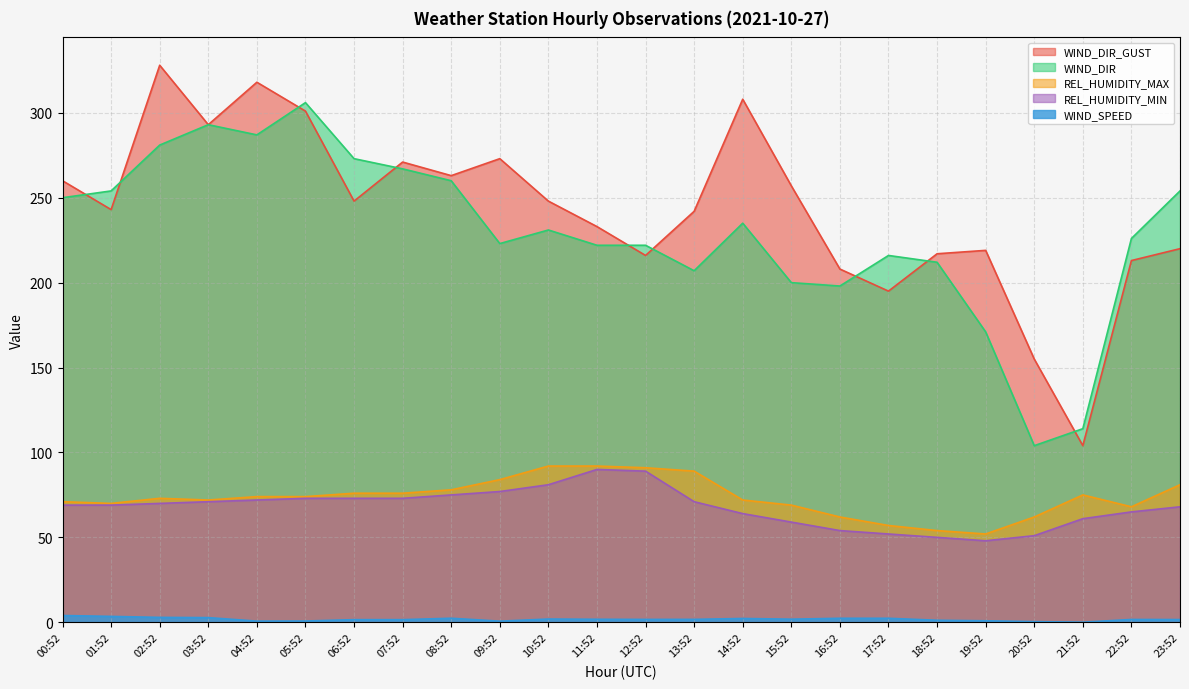

How many values in the WIND_SPEED series are below 1?

6